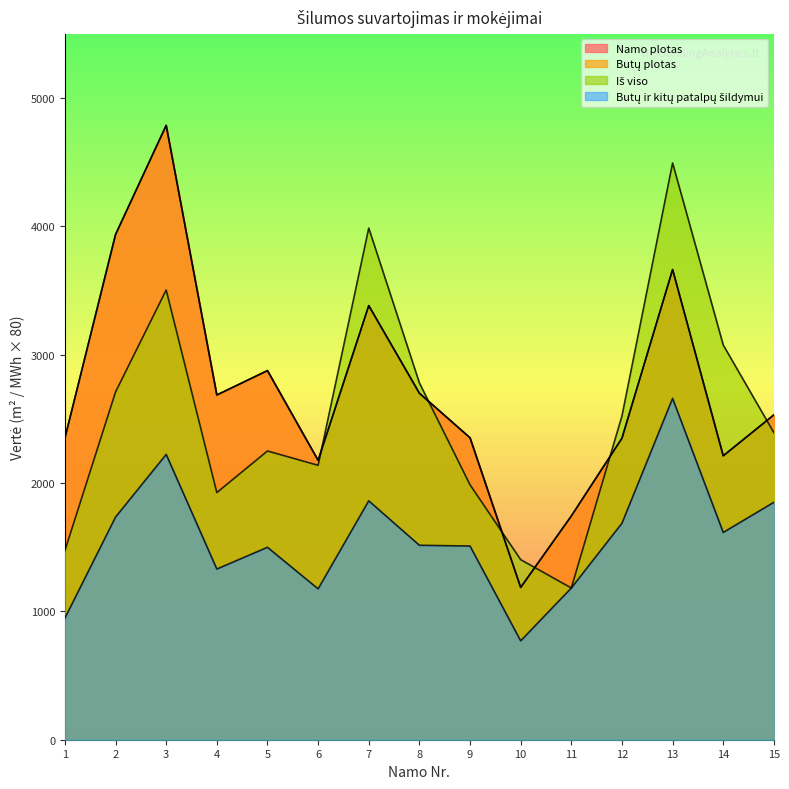

What is the maximum value for Butų plotas?

4787.4